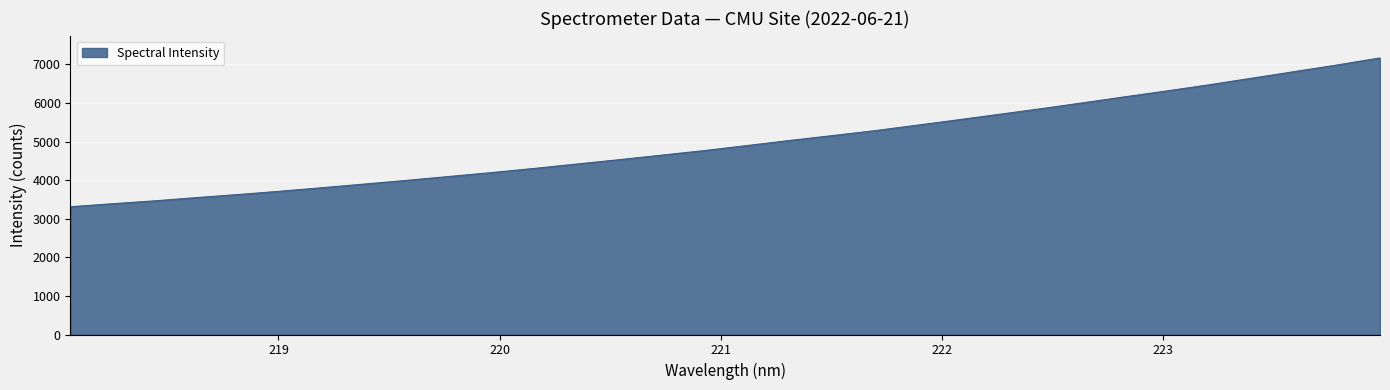

What is the maximum value shown in the chart?

7169.5